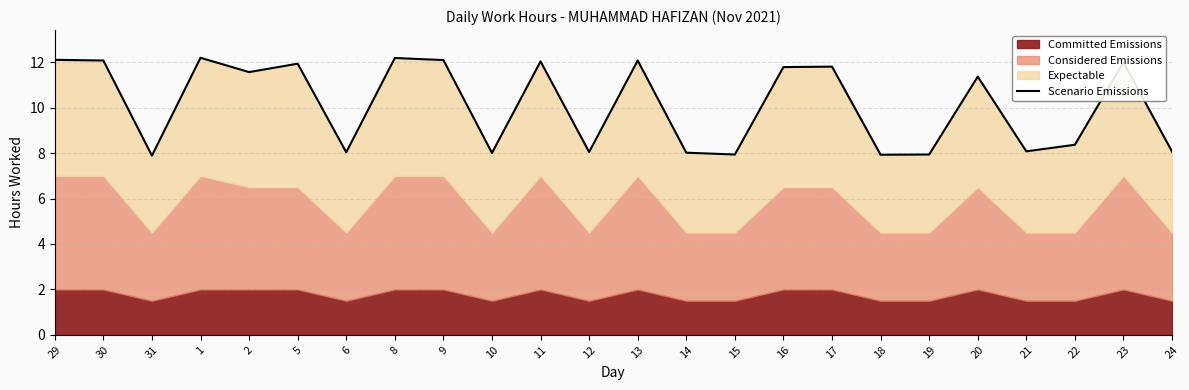

At which label does the data first exceed 11?

29